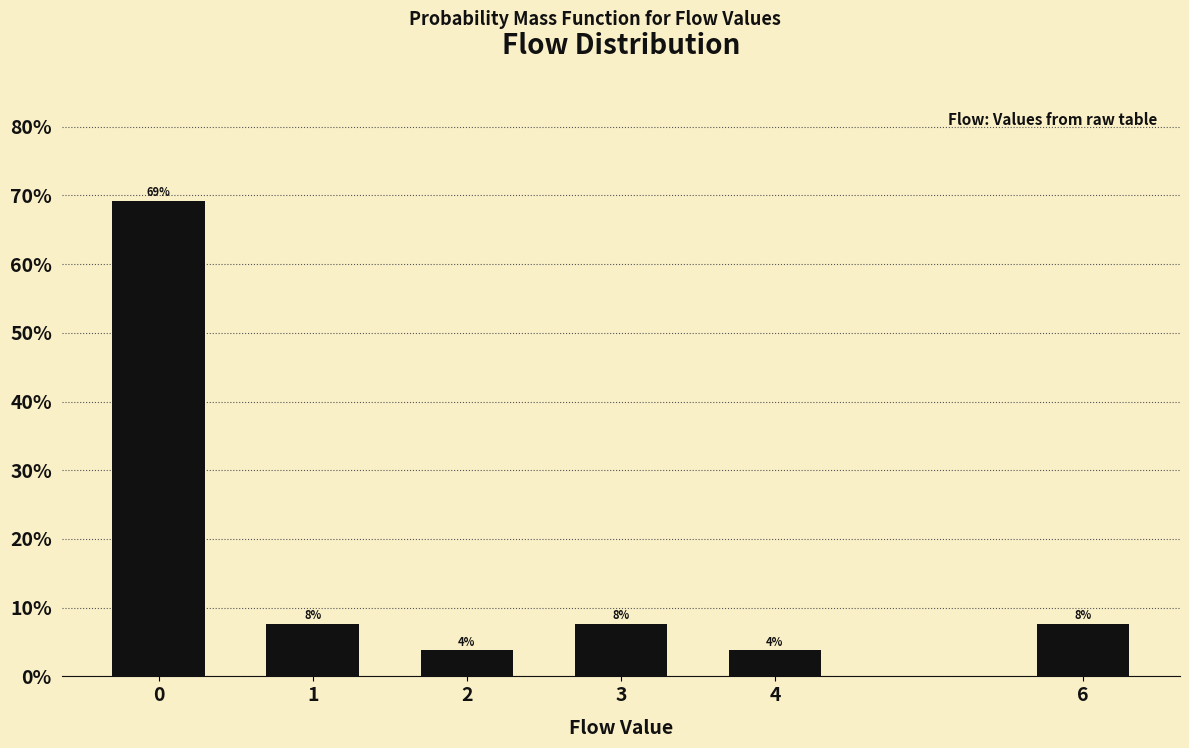

Does the chart contain any negative values?

No